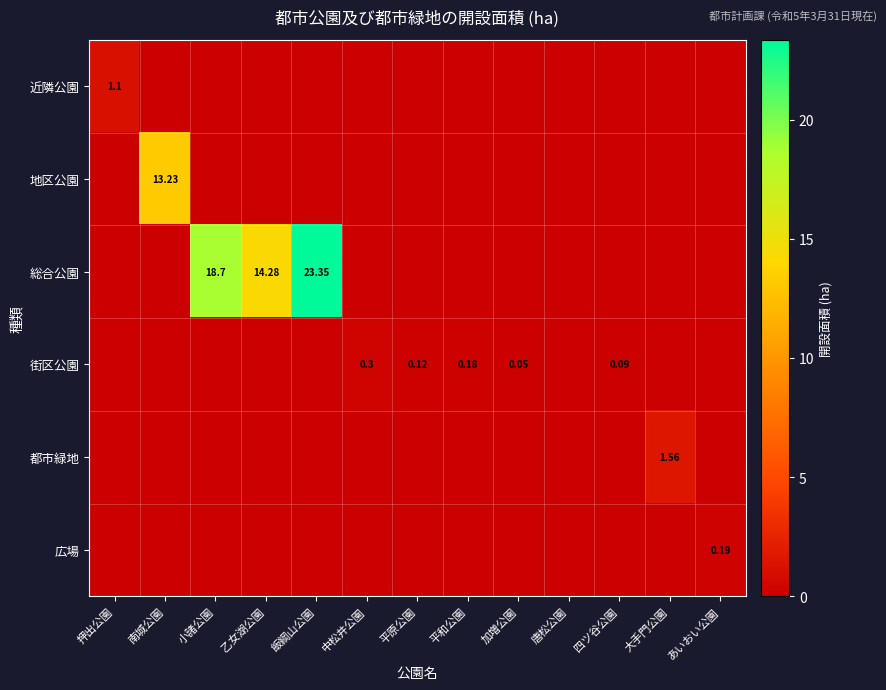

Count the 都市緑地 values in the range 0 to 1.

12